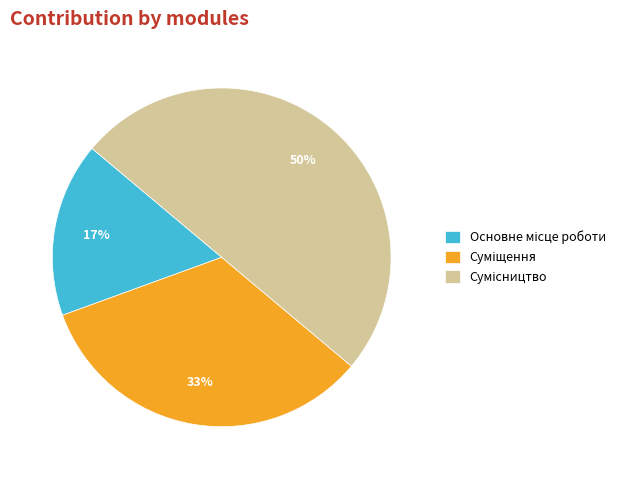

To the nearest percent, what is the average slice percentage?

33%